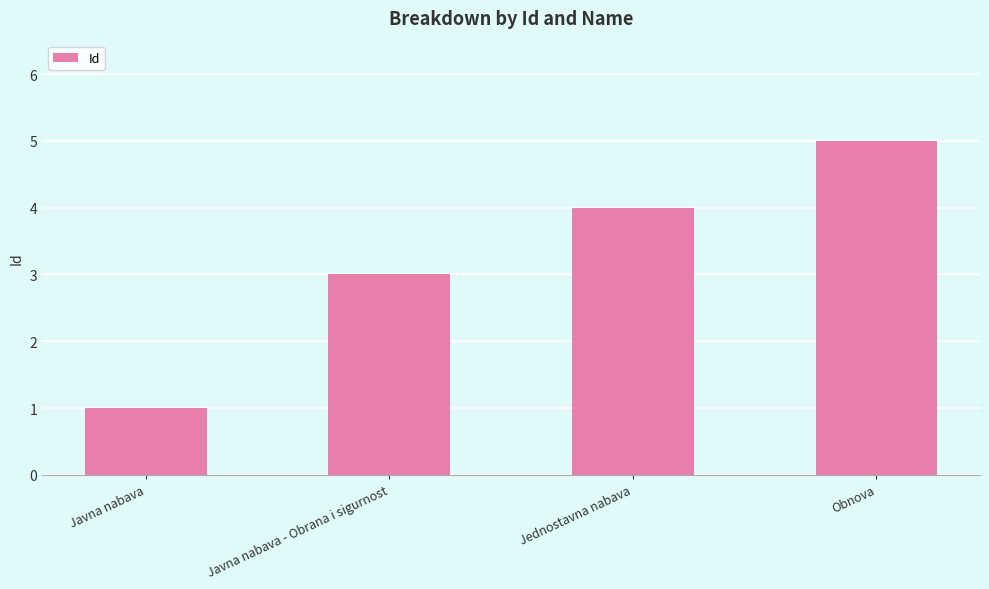

Count the number of data series in this chart.

1